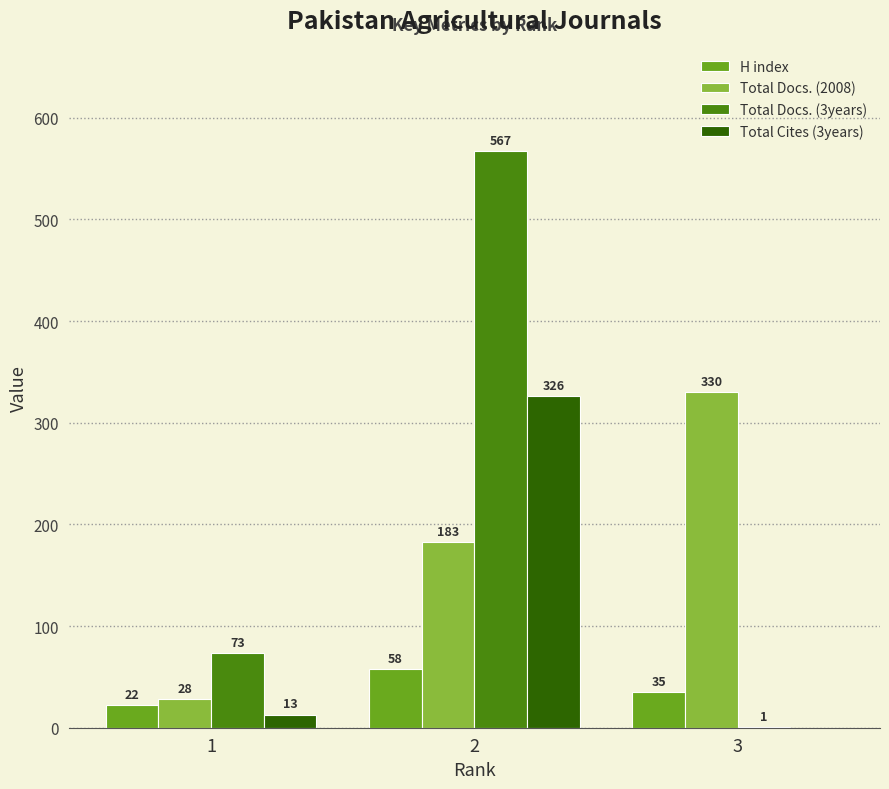

Which label corresponds to the largest value in the chart?

2